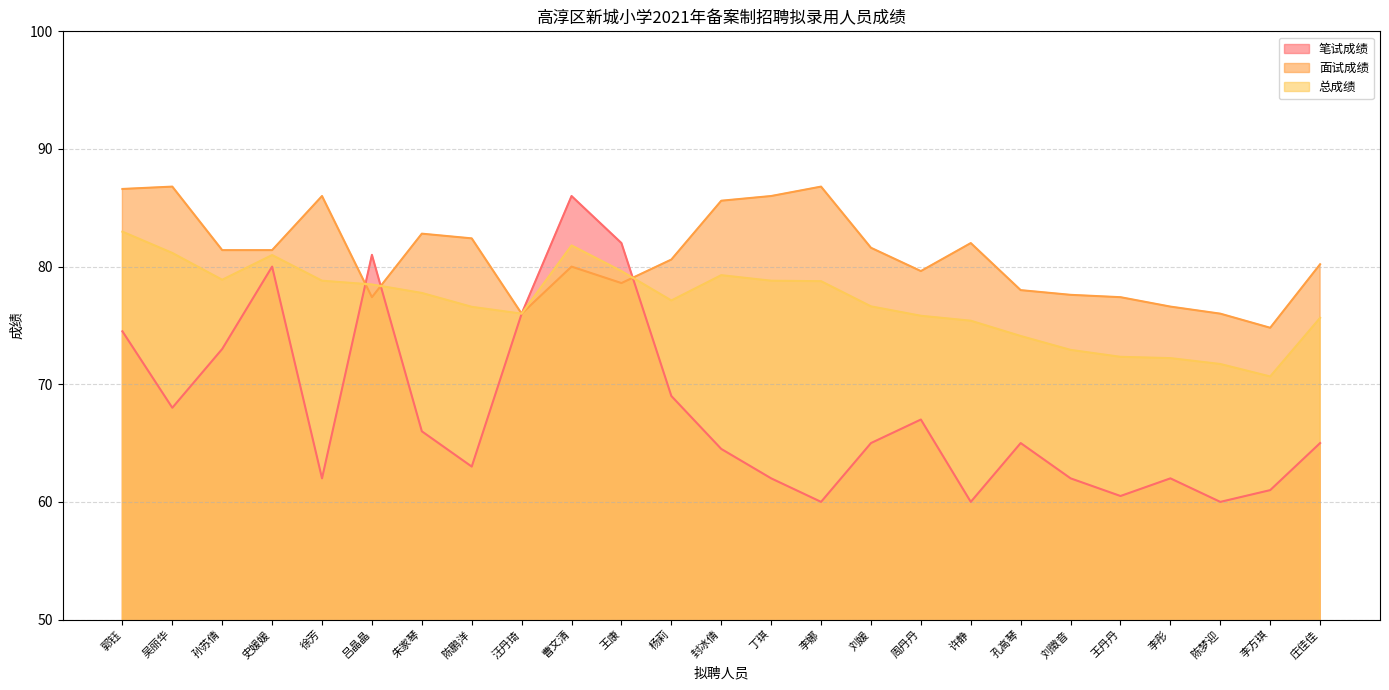

How many data points in 笔试成绩 are less than 65?

11